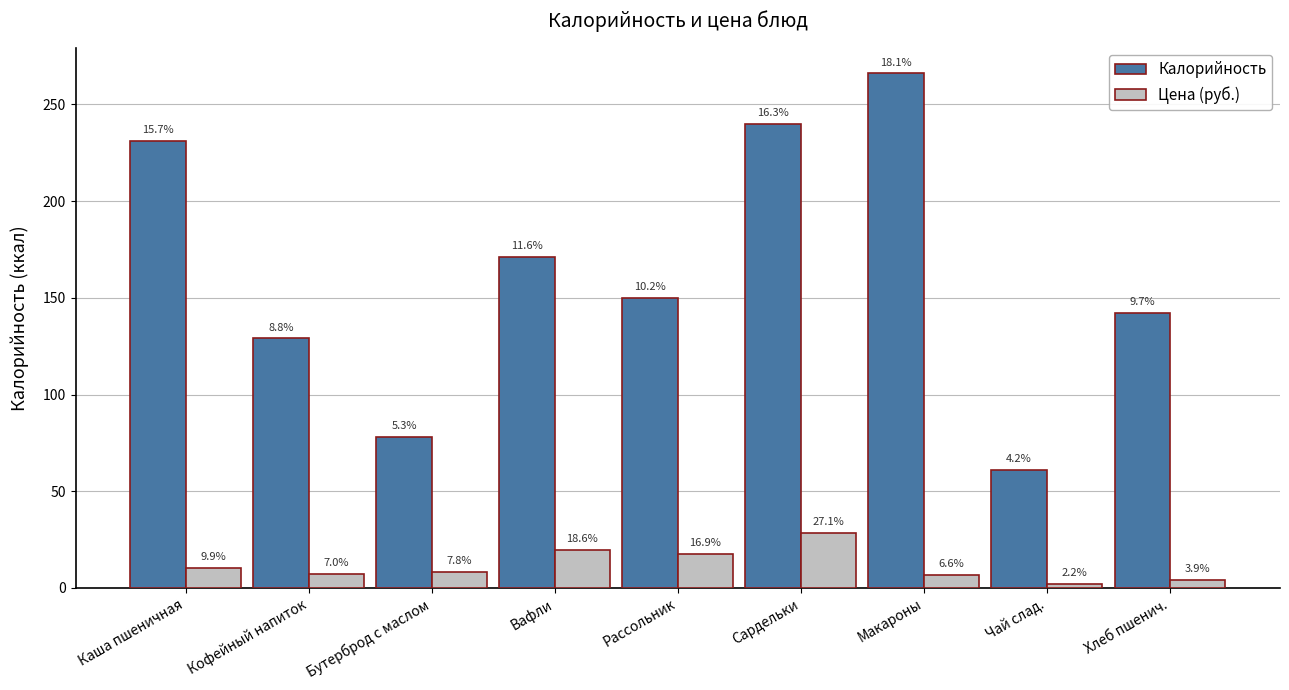

What is the label of the 6th bar from the left?

Сардельки